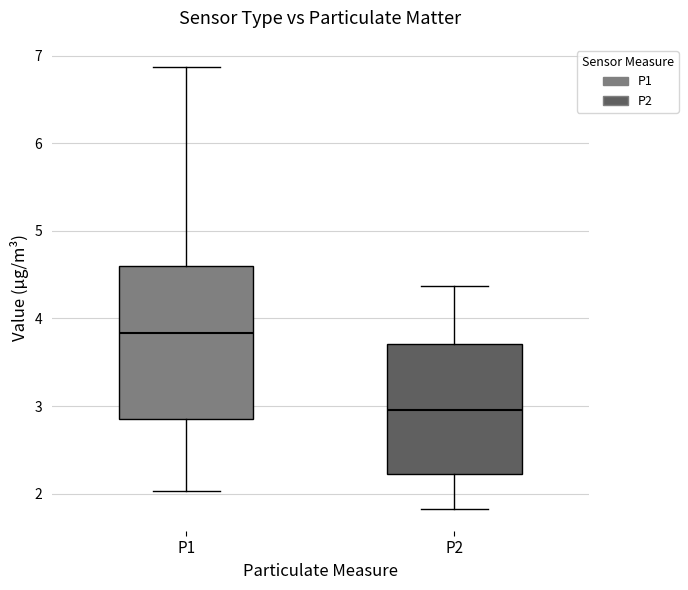

Comparing the boxes themselves (not the whiskers), which one is the tallest?

P1